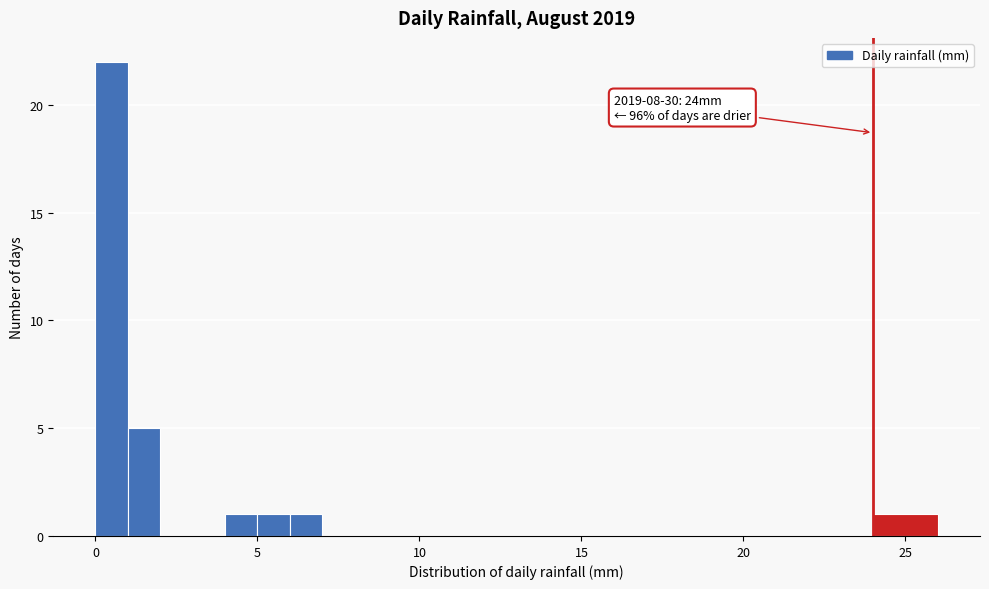

Read against the x-axis, roughly where is the centre of the tallest bar?

0.5